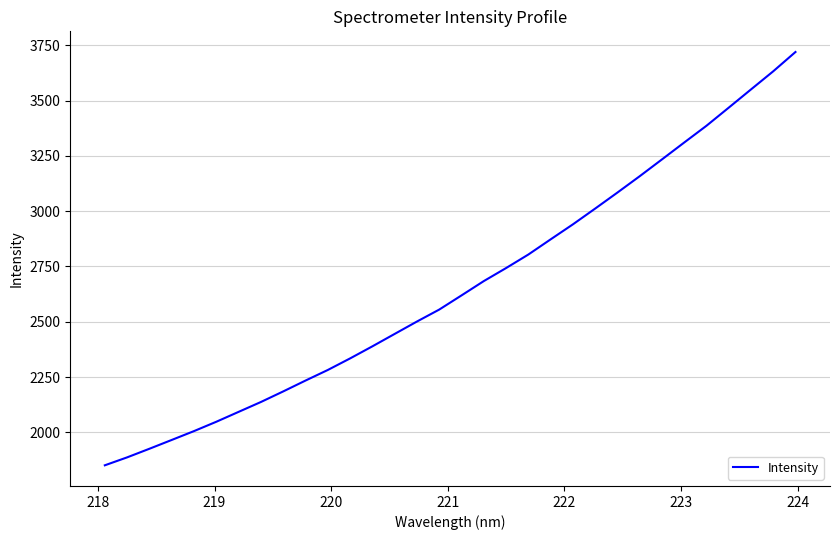

True or false: the data has more than 1 interior local peaks.

False